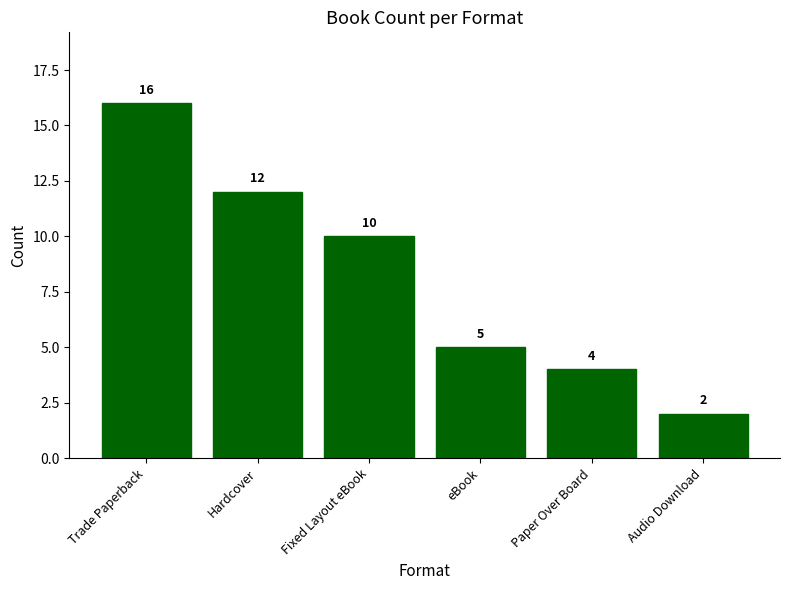

What is the label of the 4th bar from the right?

Fixed Layout eBook